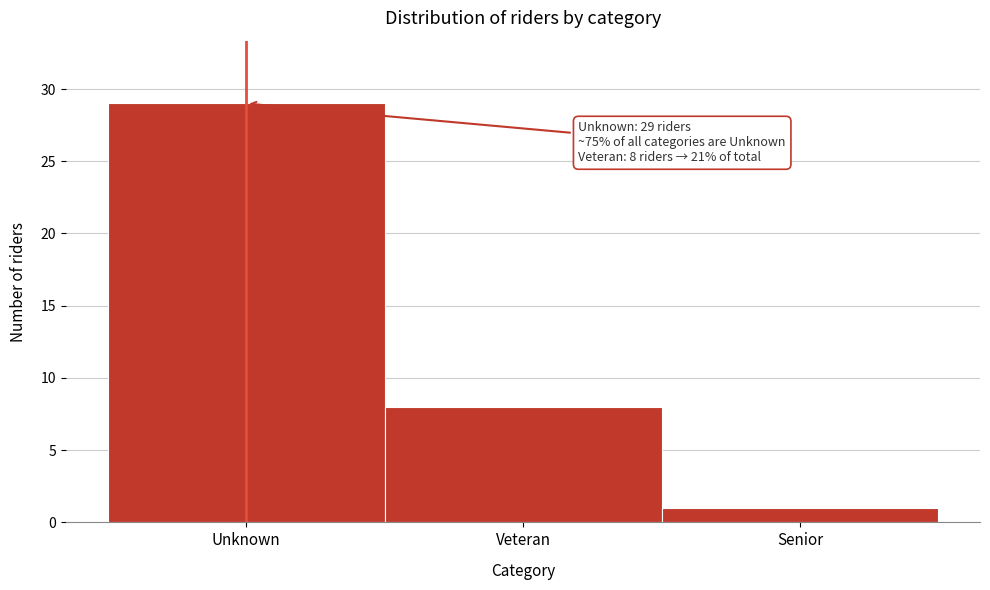

Reading left to right, what are all the values shown in this chart?

Unknown=29	Veteran=8	Senior=1